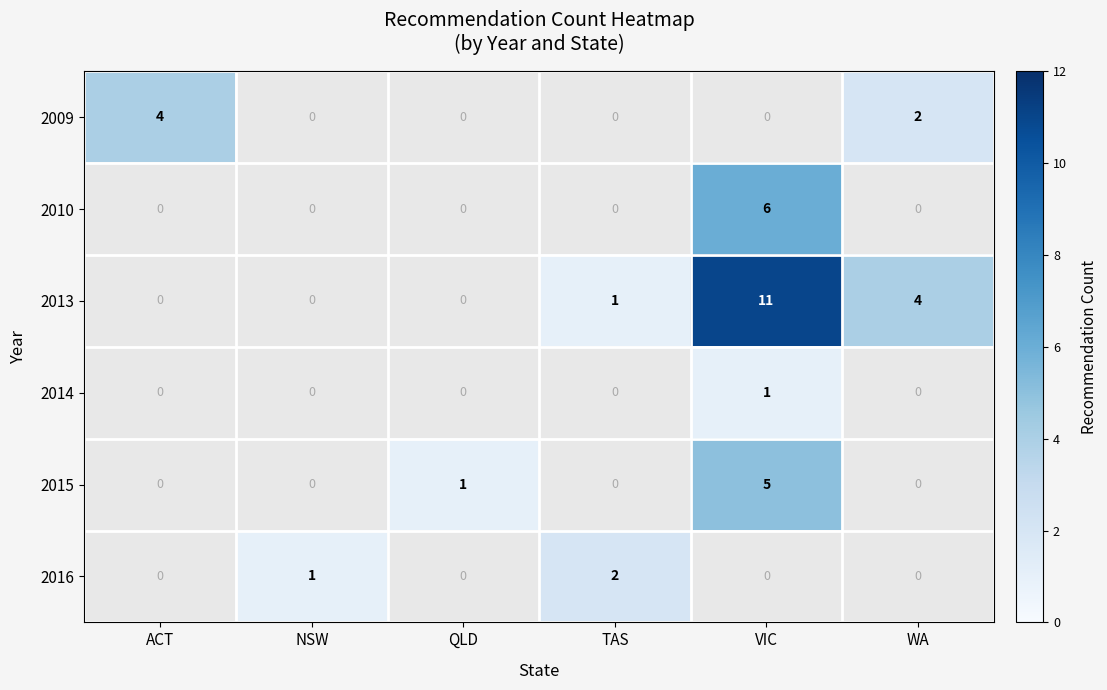

Is it true that 2014 equals 2 at VIC?

False